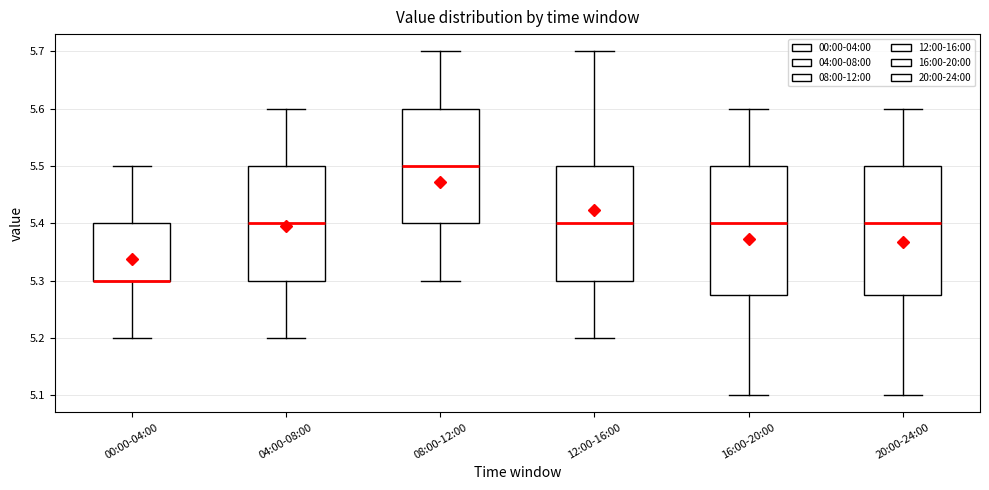

Reading left to right, read every box against the y-axis: the position of its median line, the range the box covers, and the ends of its whiskers. The values are not printed on the chart, so give them approximately, as read against the axis.

00:00-04:00: median 5.30 (drawn on the box's lower edge), box 5.30 to 5.40, whiskers 5.20 to 5.50
04:00-08:00: median 5.40, box 5.30 to 5.50, whiskers 5.20 to 5.60
08:00-12:00: median 5.50, box 5.40 to 5.60, whiskers 5.30 to 5.70
12:00-16:00: median 5.40, box 5.30 to 5.50, whiskers 5.20 to 5.70
16:00-20:00: median 5.40, box 5.28 to 5.50, whiskers 5.10 to 5.60
20:00-24:00: median 5.40, box 5.28 to 5.50, whiskers 5.10 to 5.60